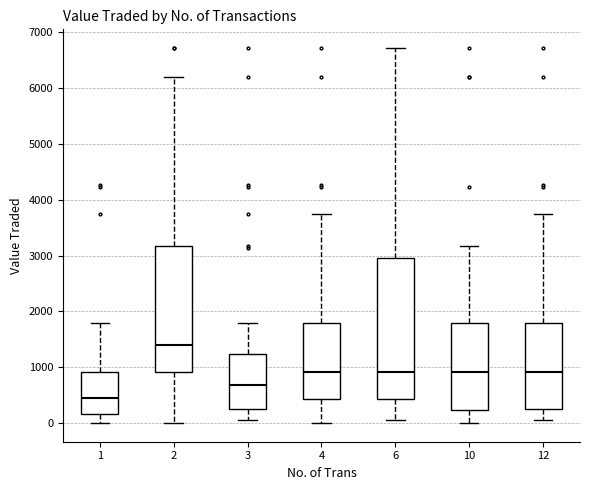

Comparing the boxes themselves (not the whiskers), which one is the tallest?

6